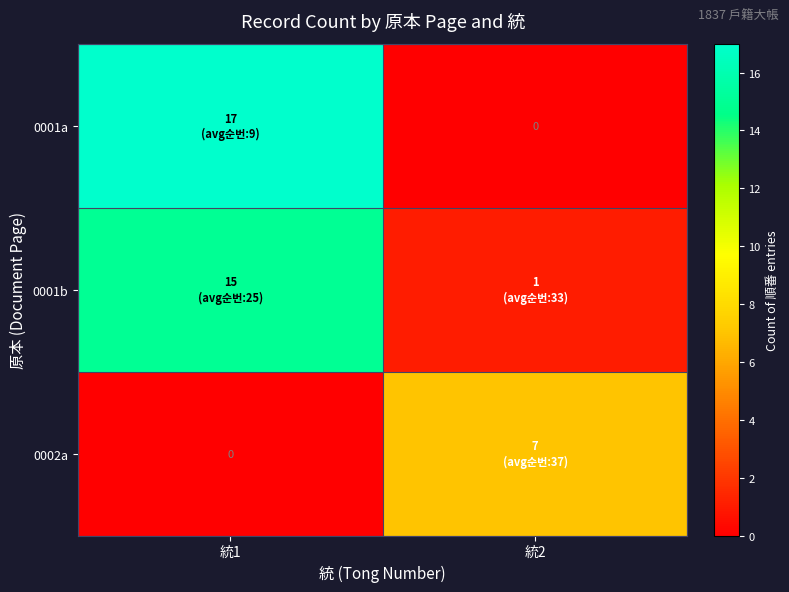

True or false: 0002a has a value of 0 at 統1.

True